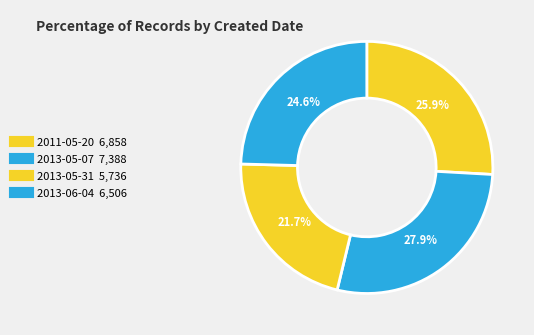

How many segments does this pie chart have?

4